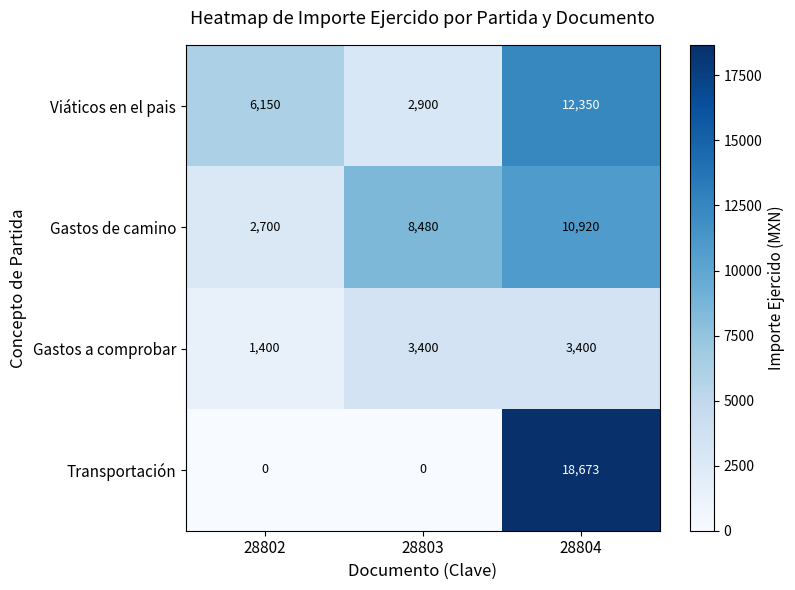

Reading left to right, list all the values displayed in this chart.

Viáticos en el pais: 28802=6150	28803=2900	28804=12350
Gastos de camino: 28802=2700	28803=8480	28804=10920
Gastos a comprobar: 28802=1400	28803=3400	28804=3400
Transportación: 28802=0	28803=0	28804=18673